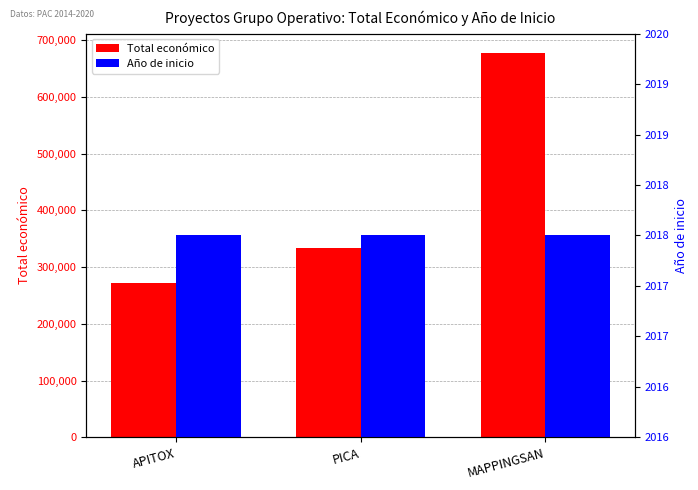

Which series has the widest spread of values?

Total económico